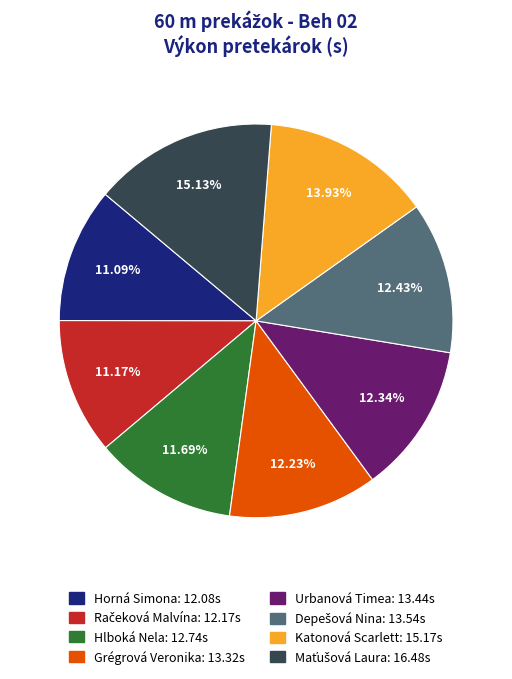

Is there a majority slice in this chart?

No